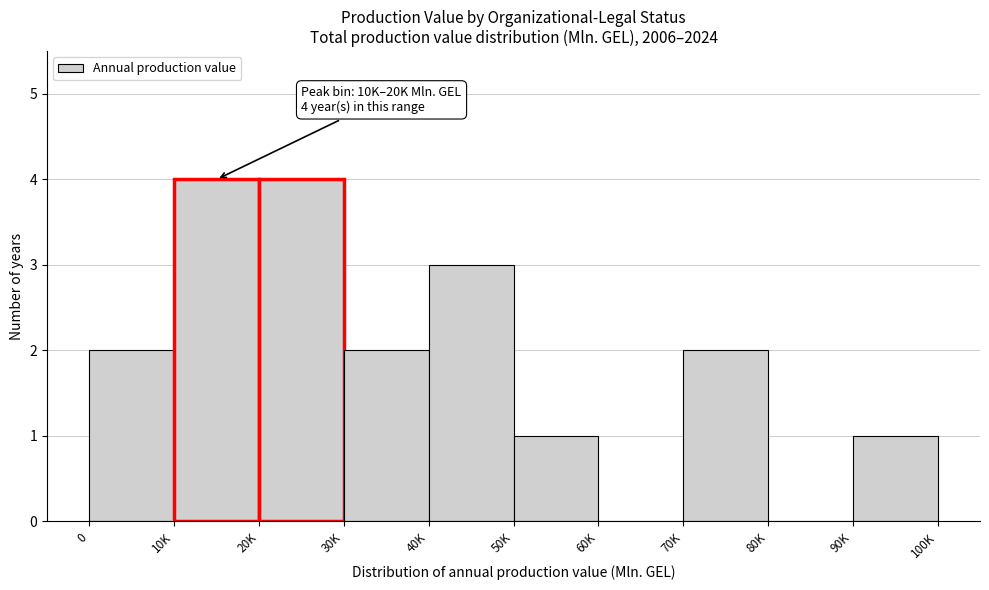

Reading right to left, list all the values displayed in this chart.

90K=1	80K=0	70K=2	60K=0	50K=1	40K=3	30K=2	20K=4	10K=4	0=2